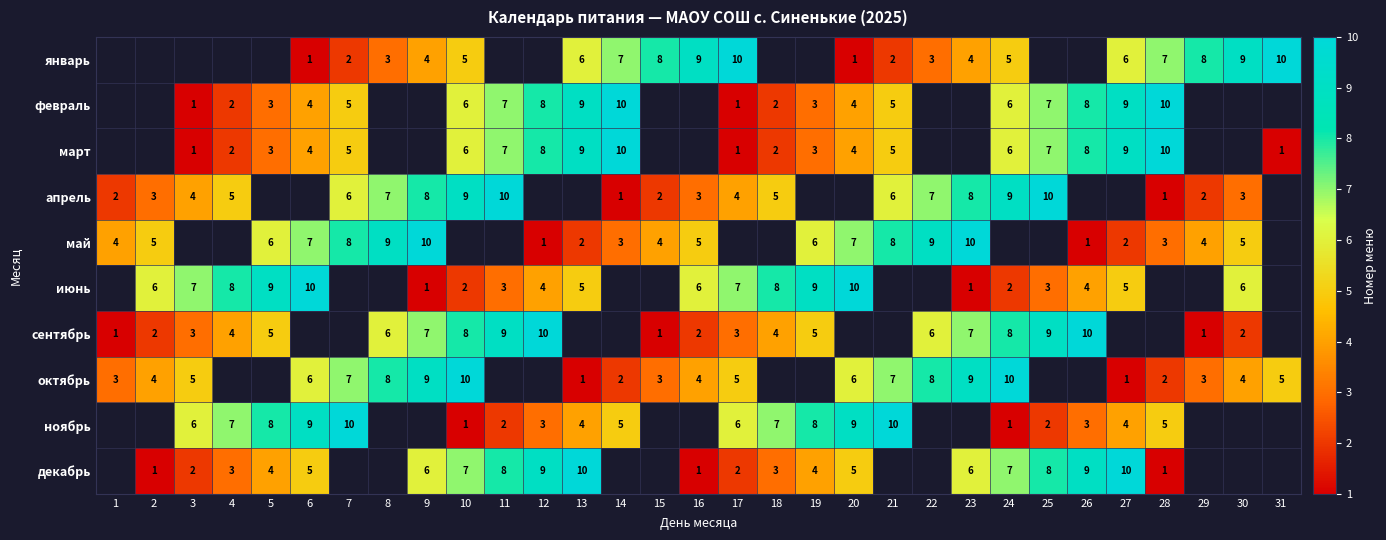

What is the difference between the март values at 3 and 14?

9